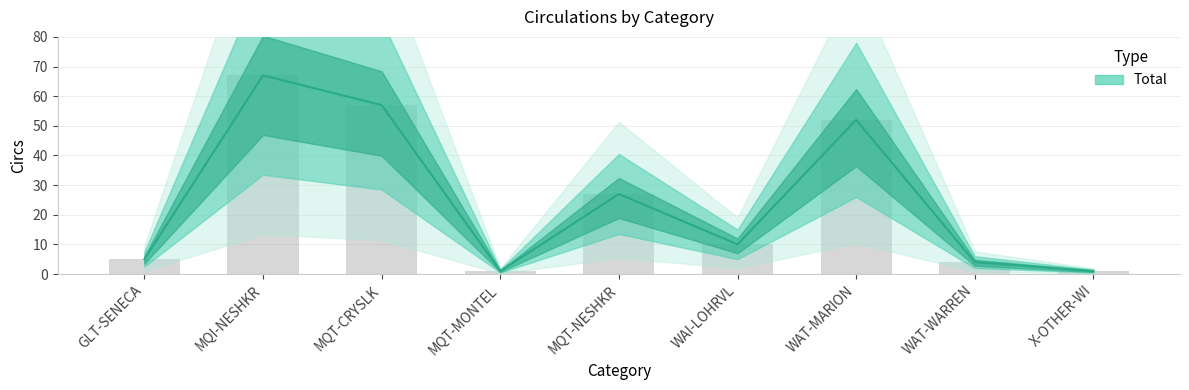

What is the value of the 8th bar from the left?

4